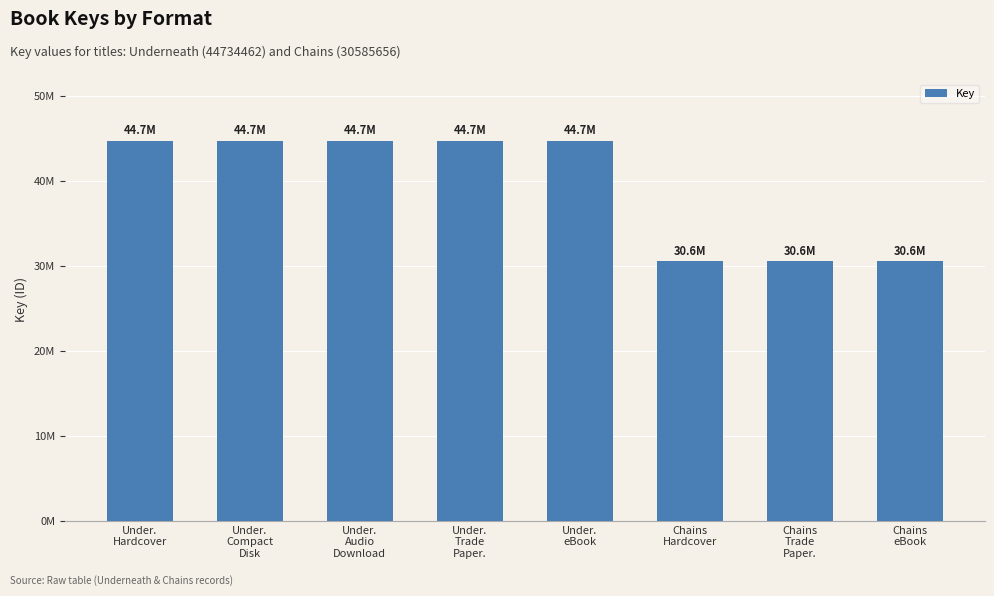

Are the bars horizontal?

No